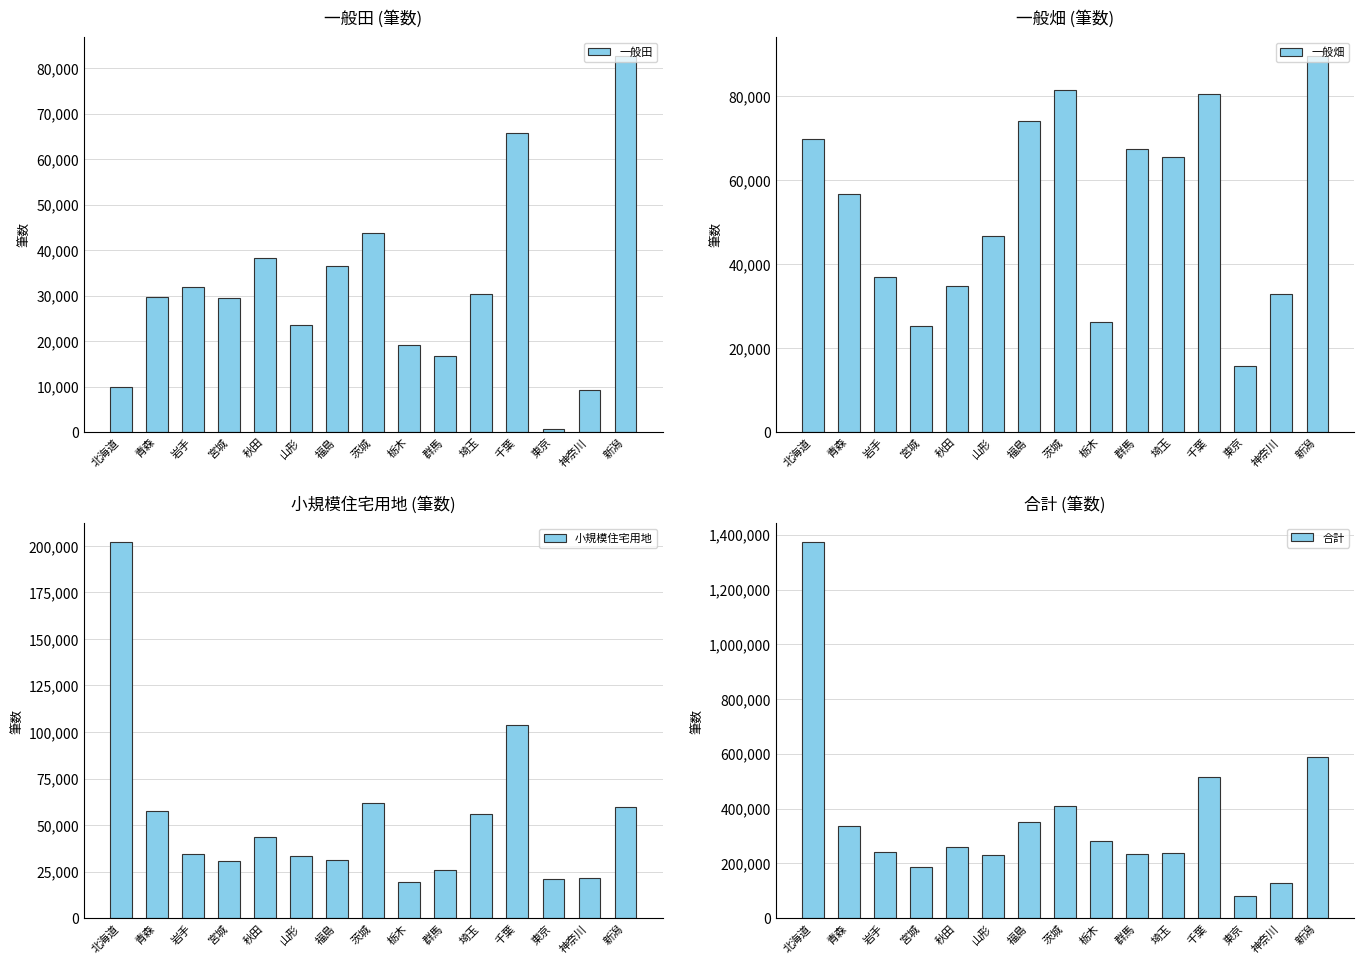

The 一般畑 series shows 123199 at 新潟. True or false?

False